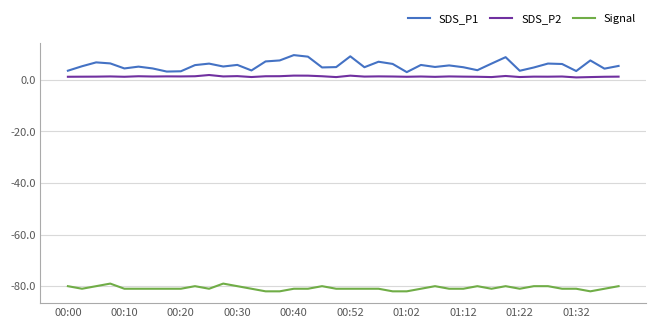

Which series has the largest range (max minus min)?

SDS_P1